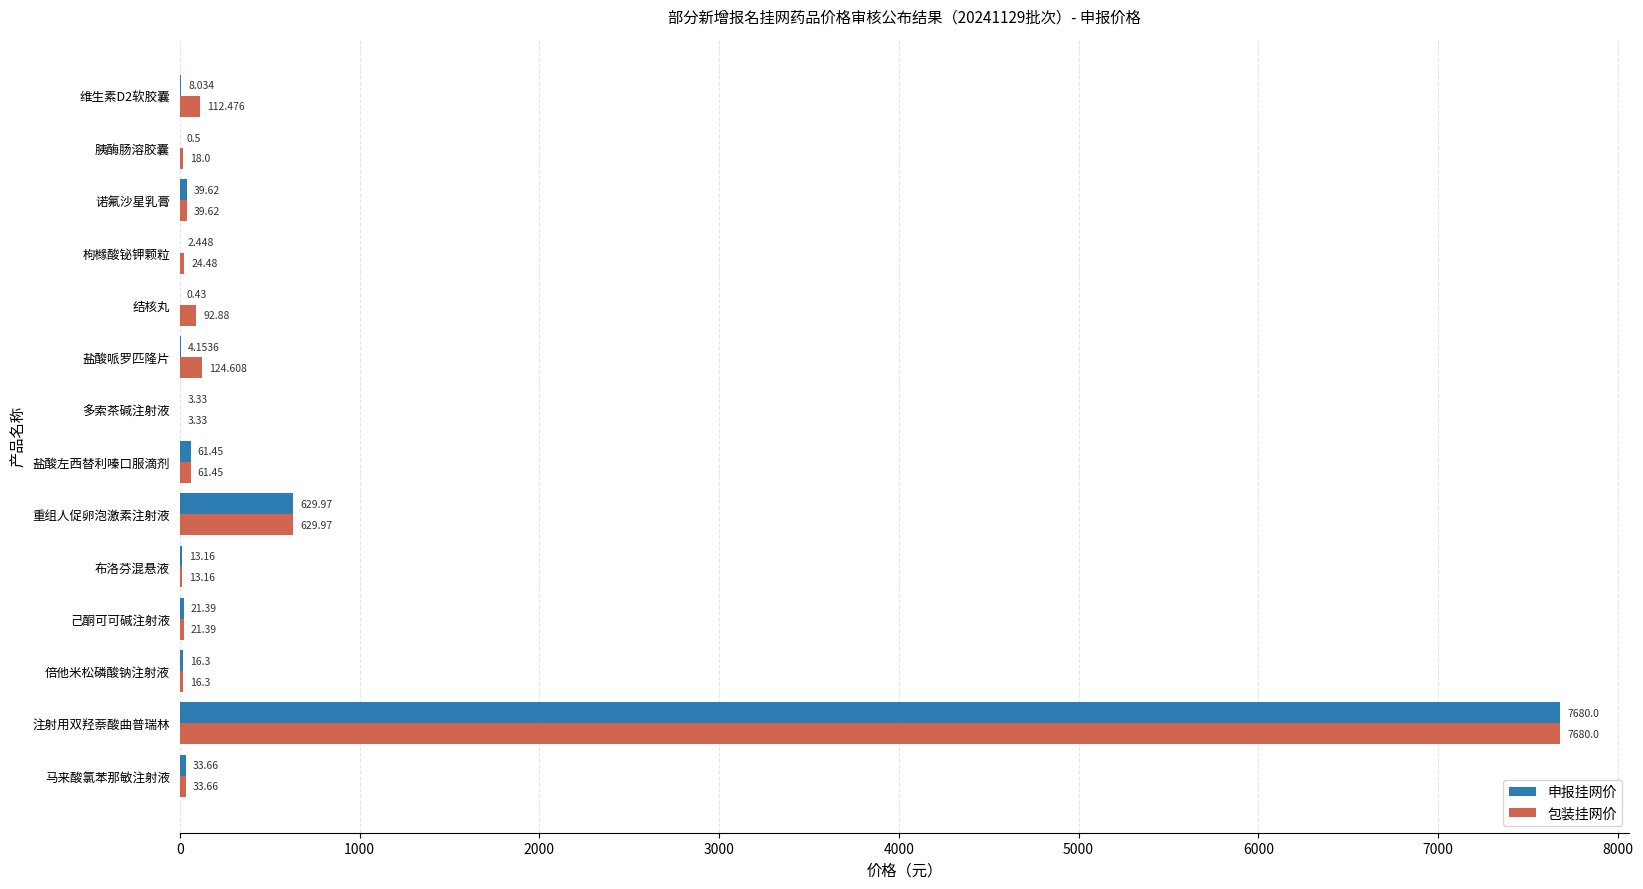

Which series has the largest total across all categories?

包装挂网价